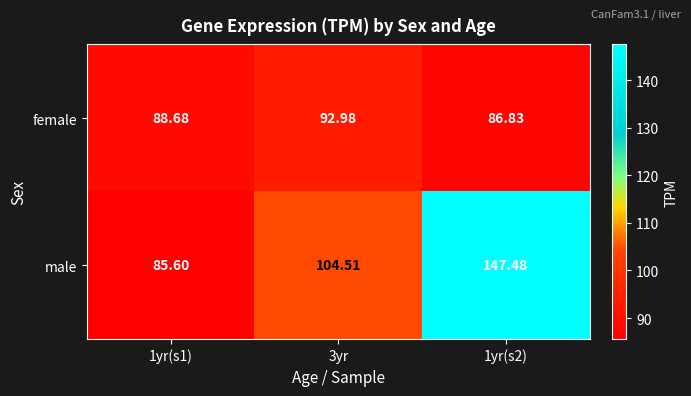

Which series has the largest total across all categories?

male